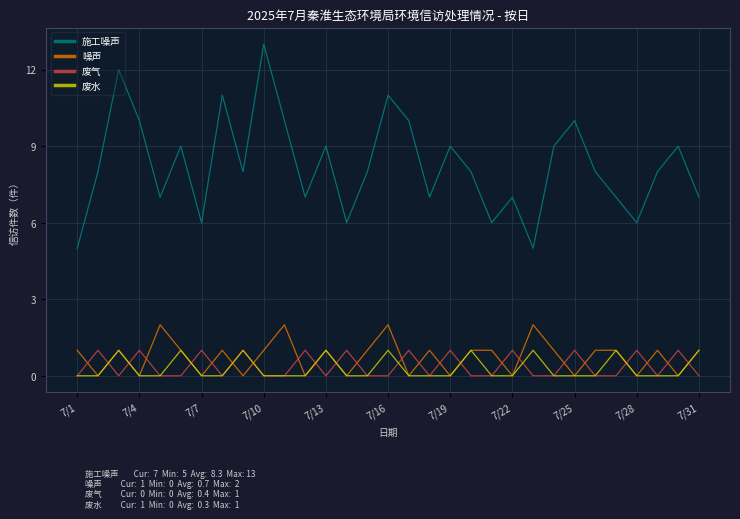

Does the chart have visible grid lines?

Yes